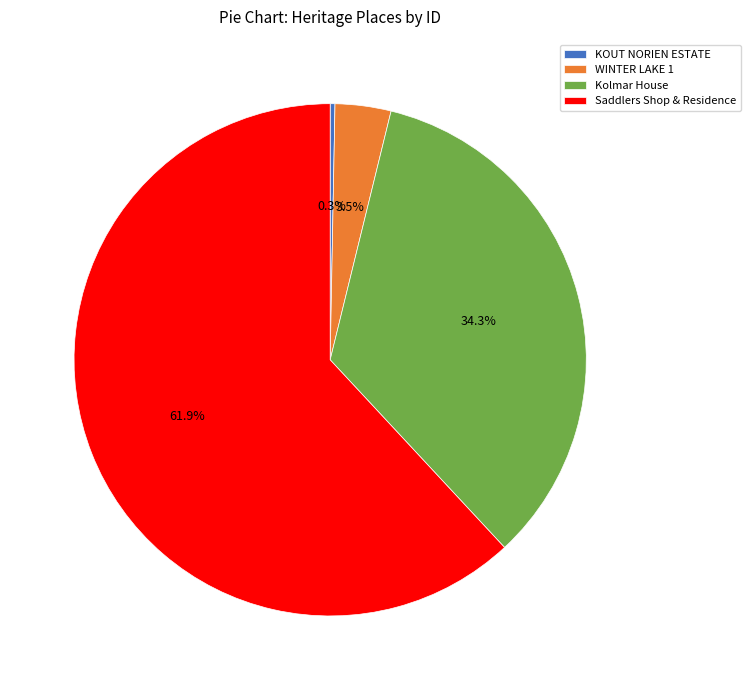

How many slices are in this pie chart?

4